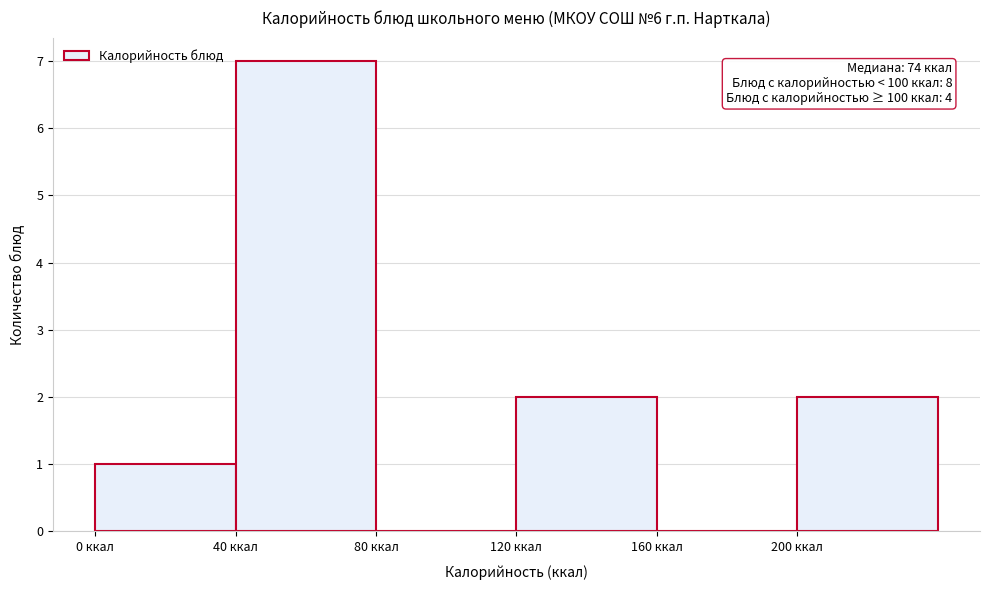

Over which range of the x-axis is the bar tallest?

40 to 80